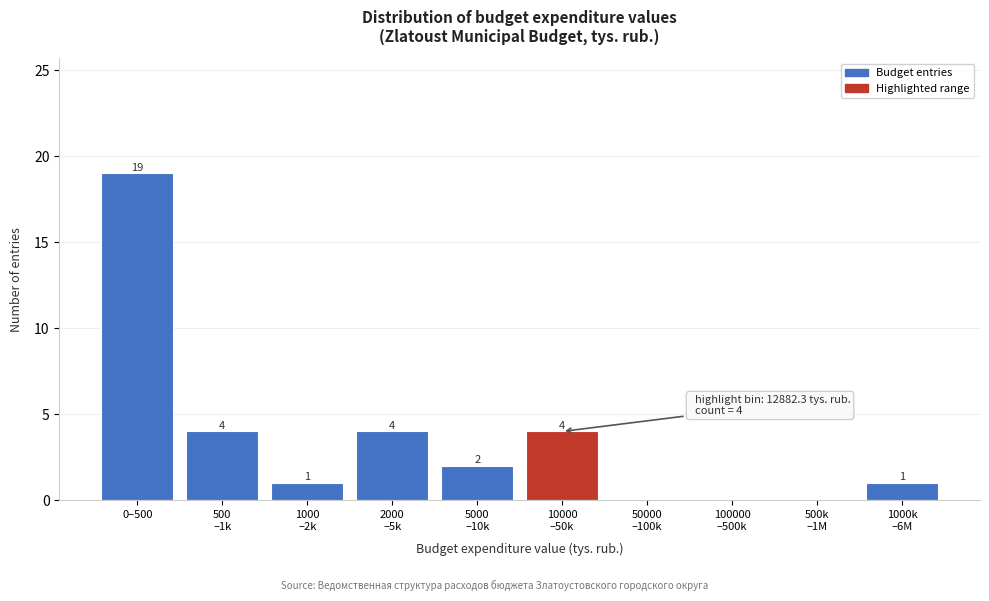

What is the maximum value shown in the chart?

19